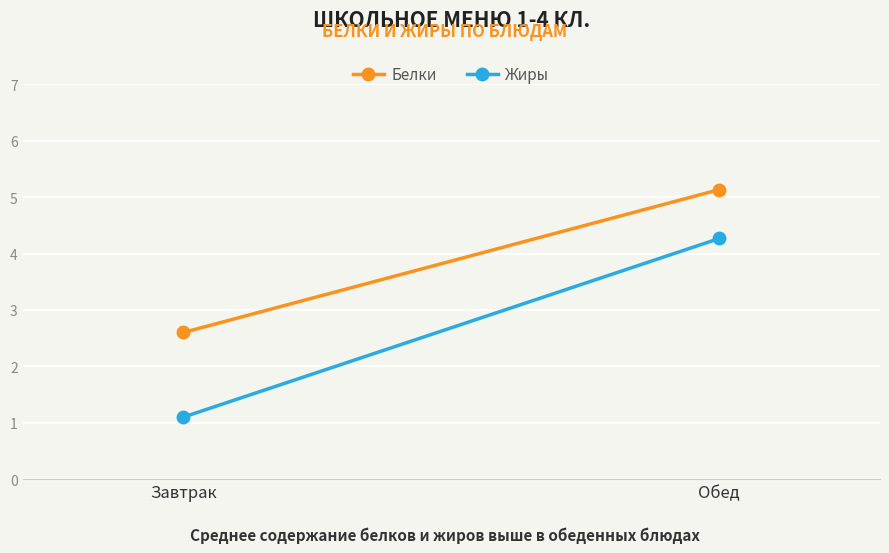

Where is Жиры nearest to the value 2?

Завтрак